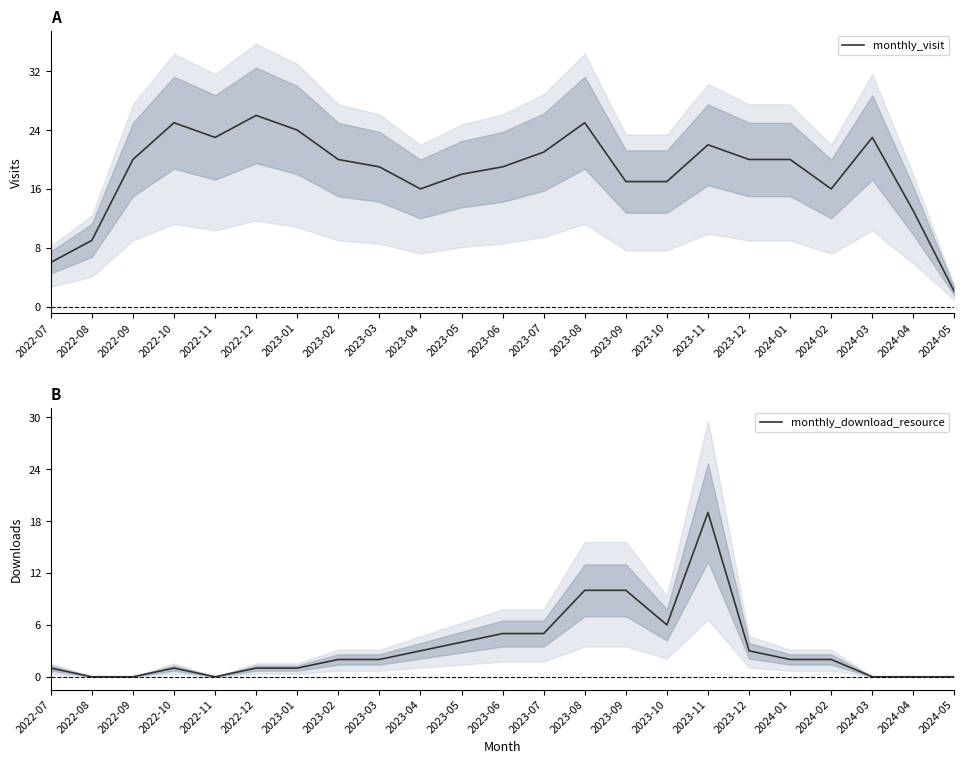

What are all the series names shown in the legend?

monthly_visit, monthly_download_resource